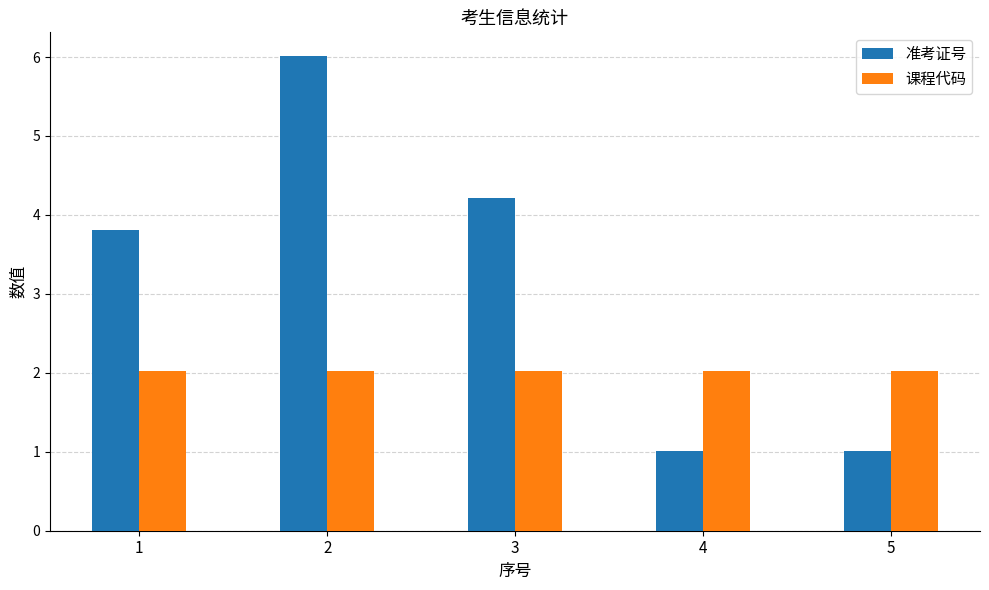

True or false: 准考证号 has a value of 6.0 at 2.

True